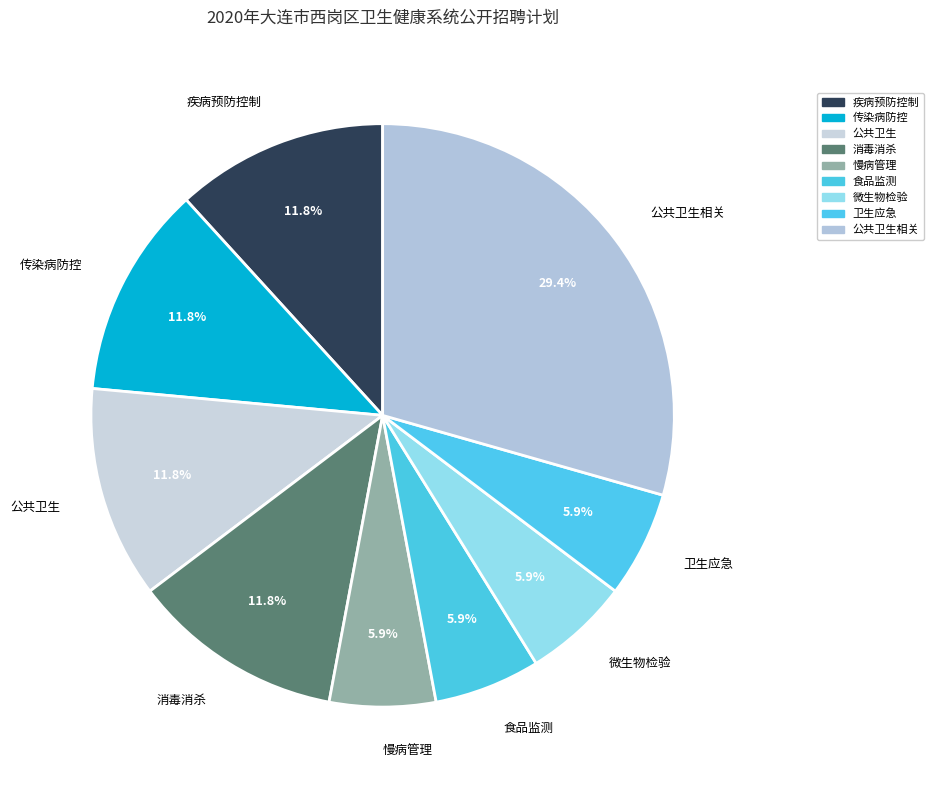

Which category has the biggest portion of the pie?

公共卫生相关